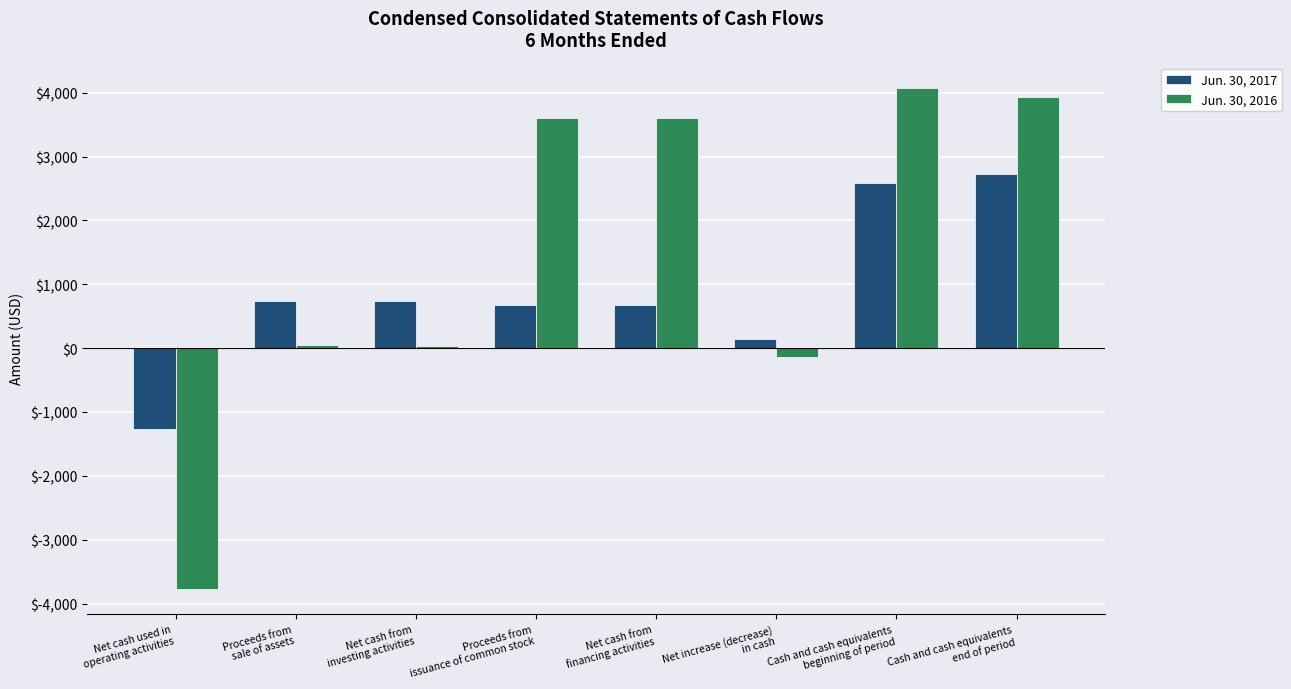

Which series has the largest range (max minus min)?

Jun. 30, 2016